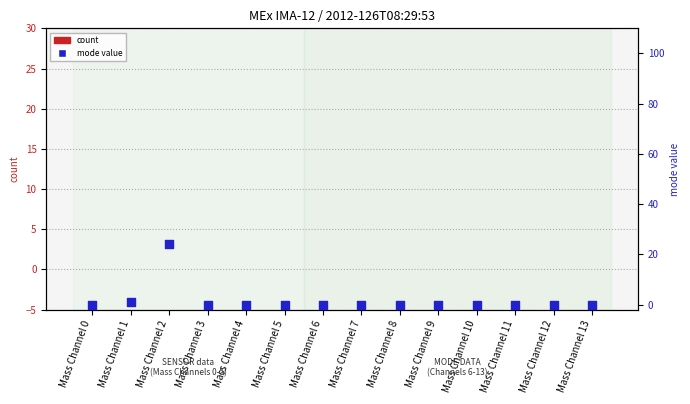

At which category is the sum across all series the highest?

Mass Channel 2